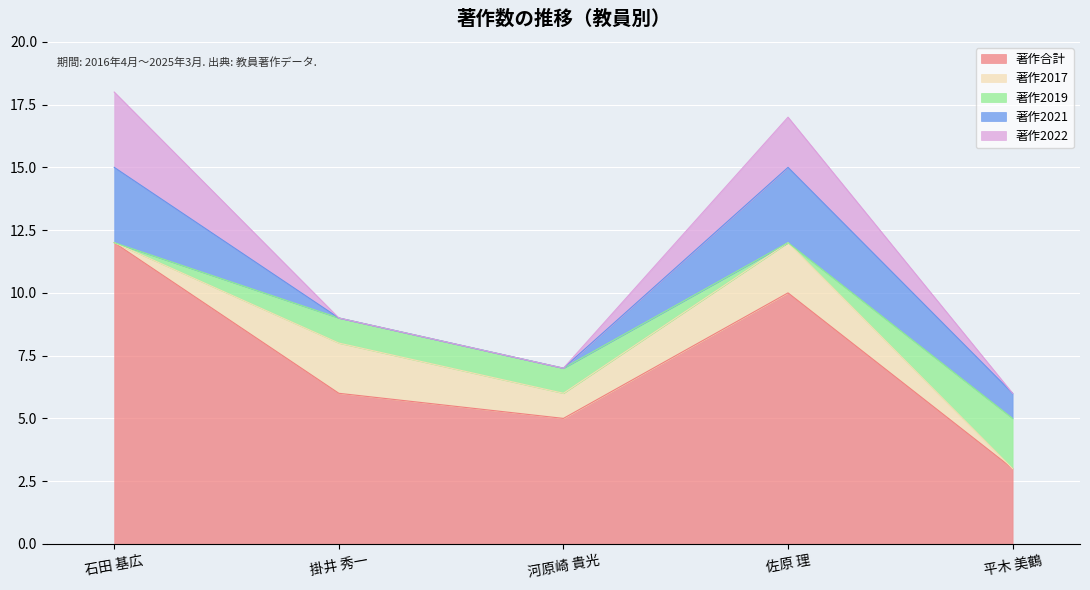

Where does the 著作合計 series first go above 6?

石田 基広